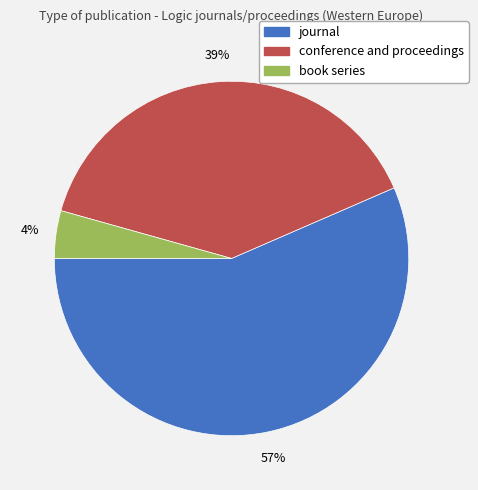

Is it true that journal is 57% of the pie?

True